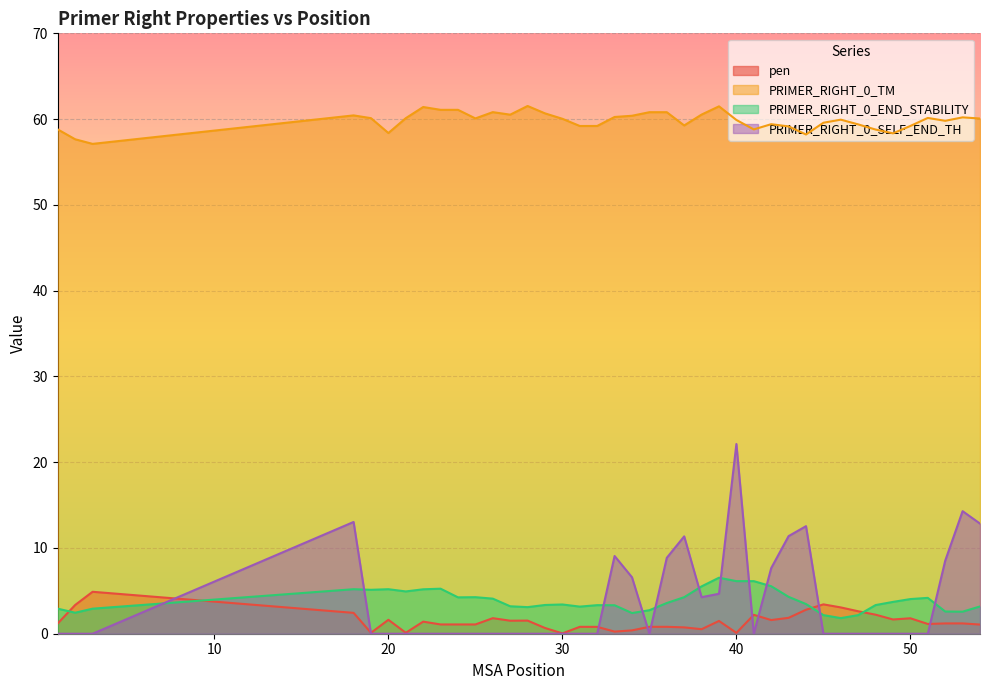

Does the chart display data point markers on the line(s)?

No